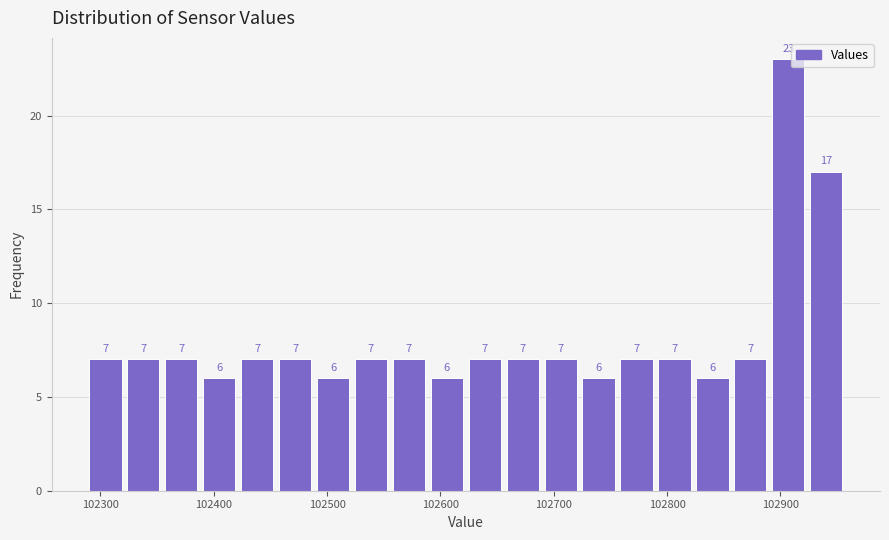

Read against the x-axis, roughly where is the centre of the tallest bar?

102910